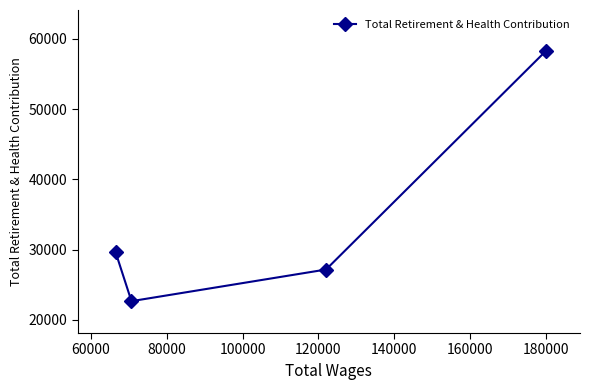

What is the minimum value shown in the chart?

22674